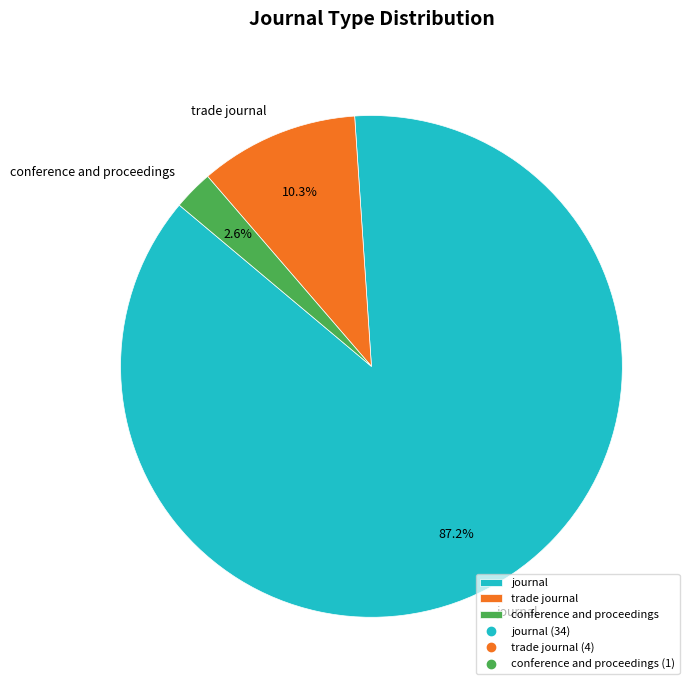

What portion of the pie excludes conference and proceedings?

97.4%